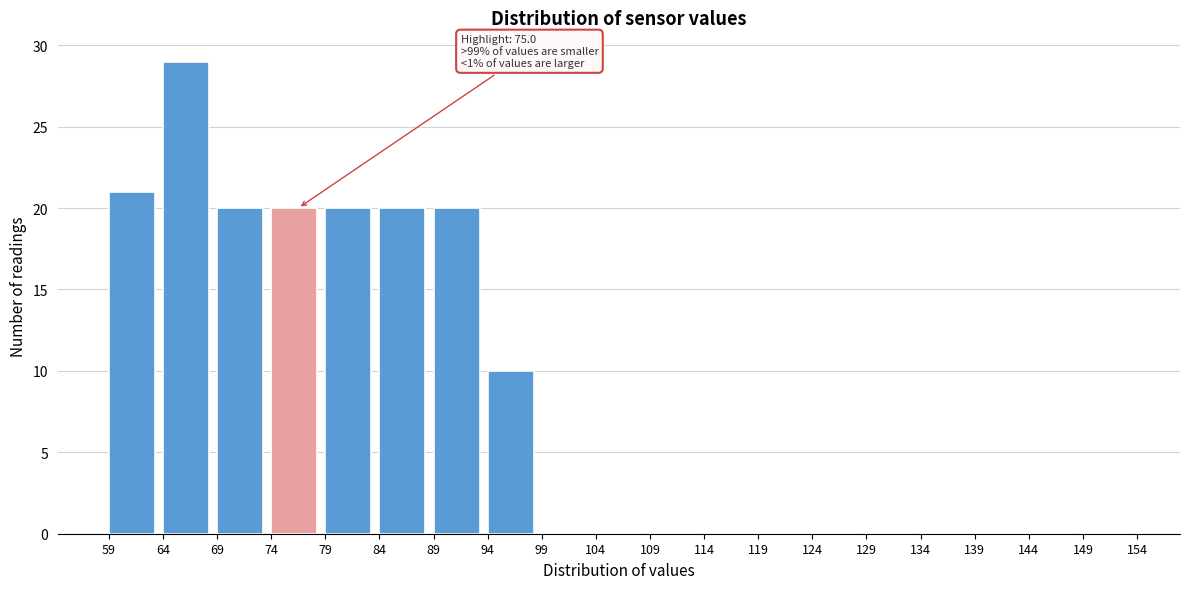

Over which range of the x-axis is the bar tallest?

64 to 69